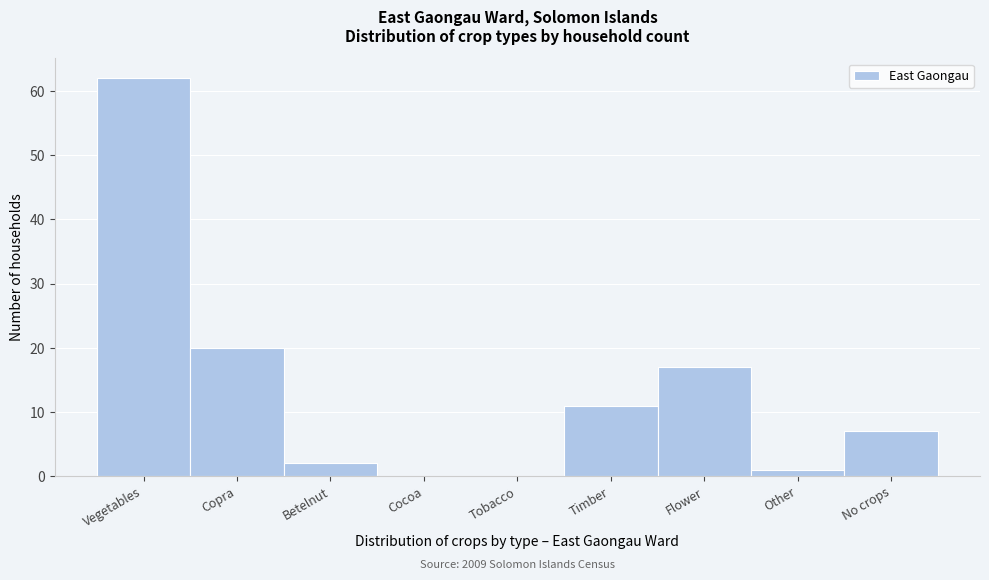

Reading right to left, transcribe all the data shown in this chart.

No crops=7	Other=1	Flower=17	Timber=11	Tobacco=0	Cocoa=0	Betelnut=2	Copra=20	Vegetables=62